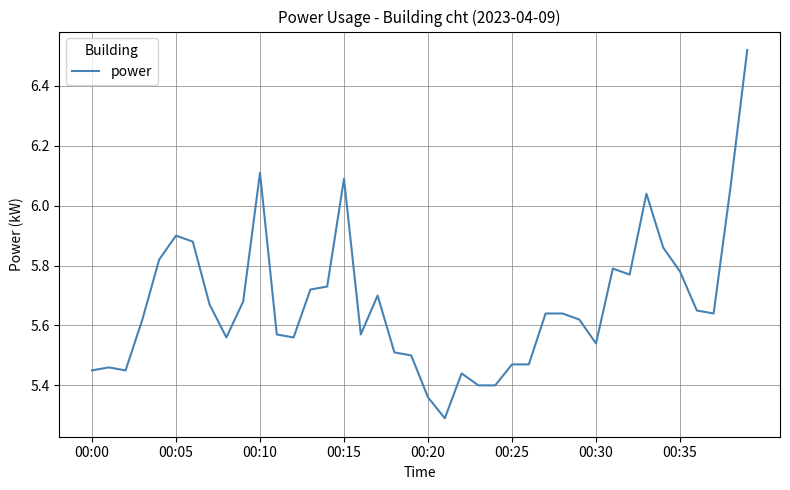

What is the minimum value shown in the chart?

5.3